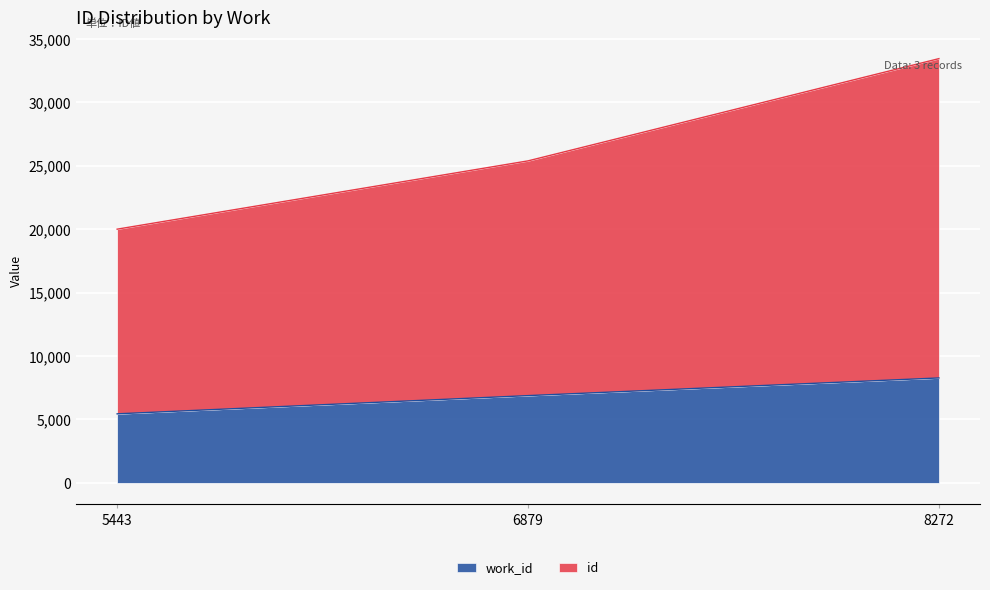

The id series shows 53612 at 8272. True or false?

False